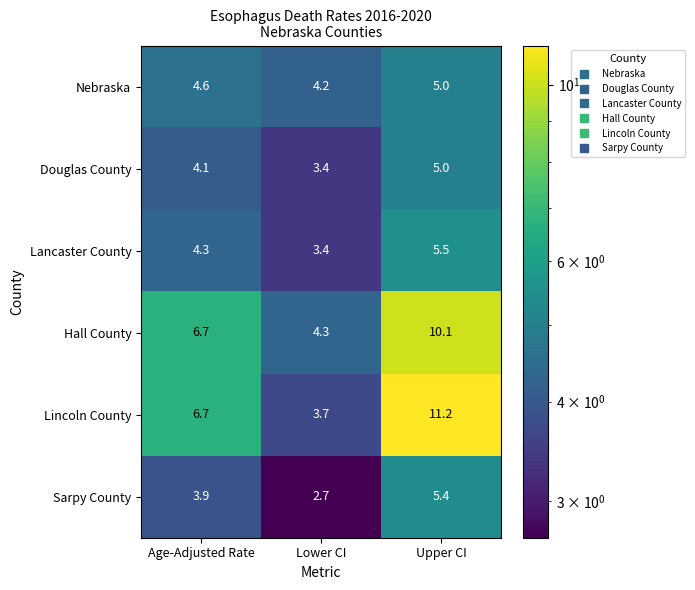

Where is Douglas County nearest to the value 4?

Age-Adjusted Rate